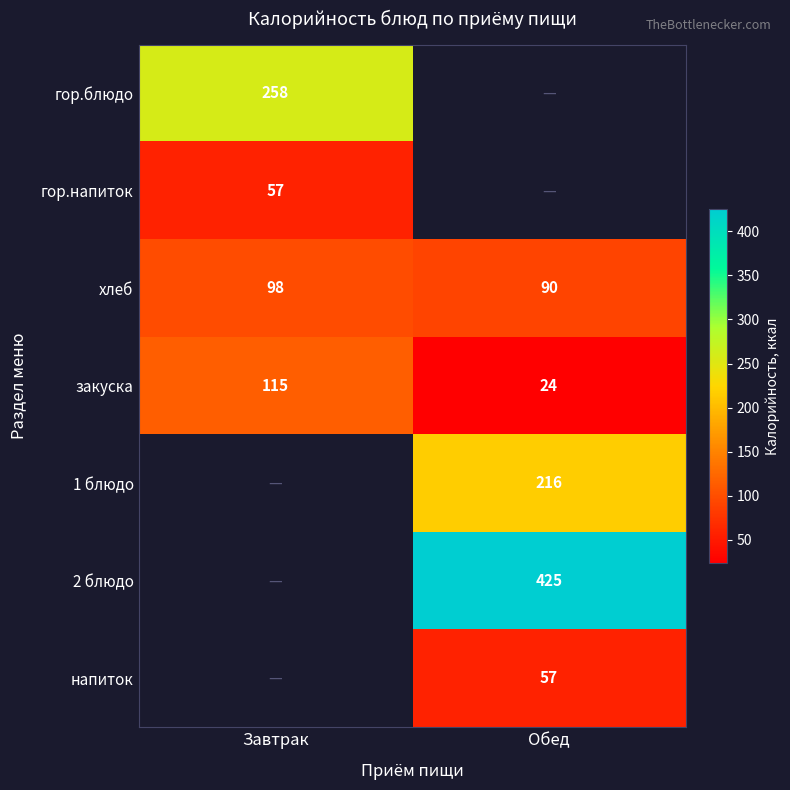

What is the difference between the хлеб values at Обед and Завтрак?

8